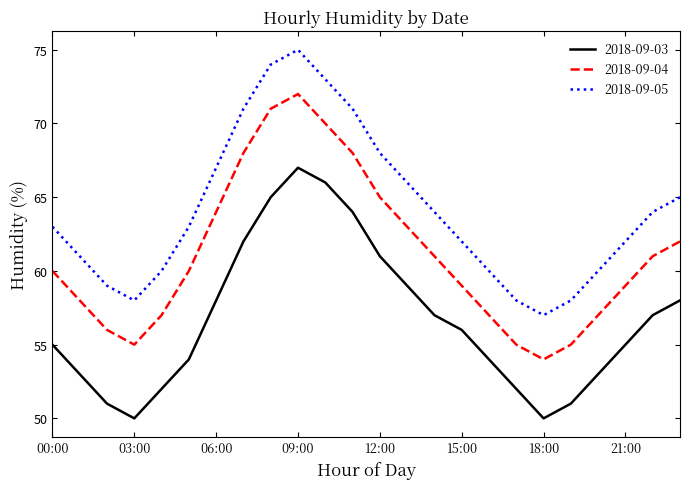

What are all the series names shown in the legend?

2018-09-03, 2018-09-04, 2018-09-05